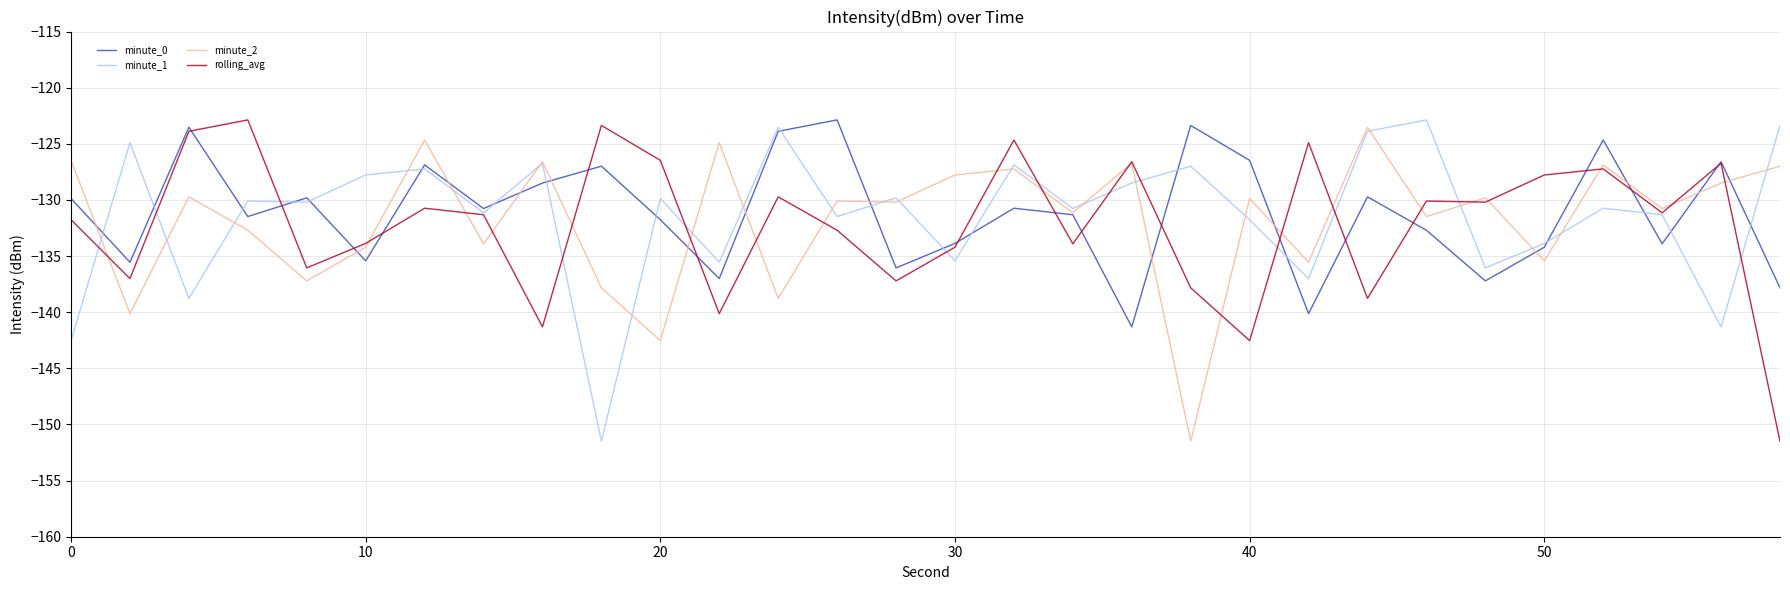

True or false: minute_0 and minute_2 cross at least once.

True